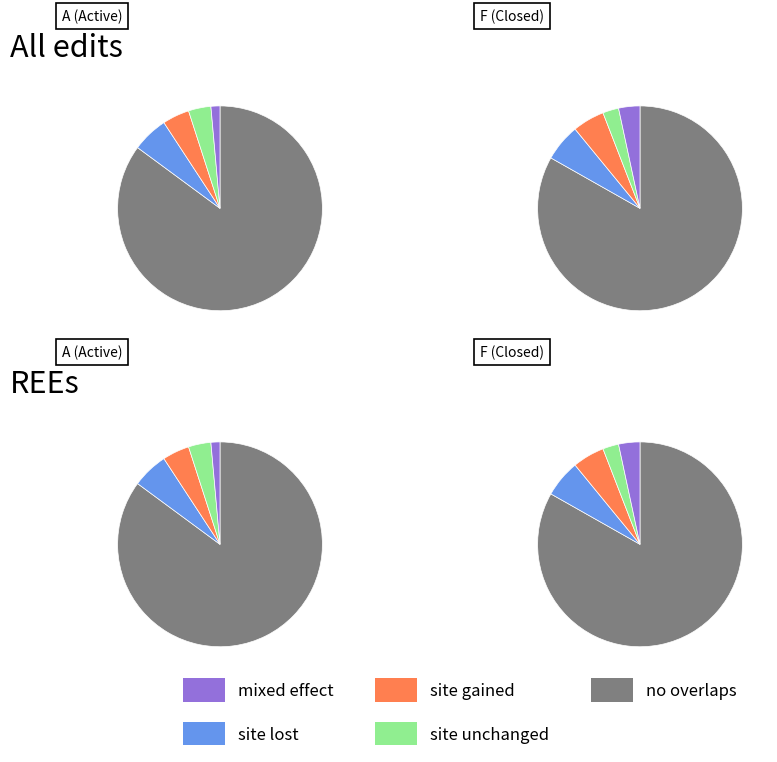

Is 11 the majority of the pie?

No